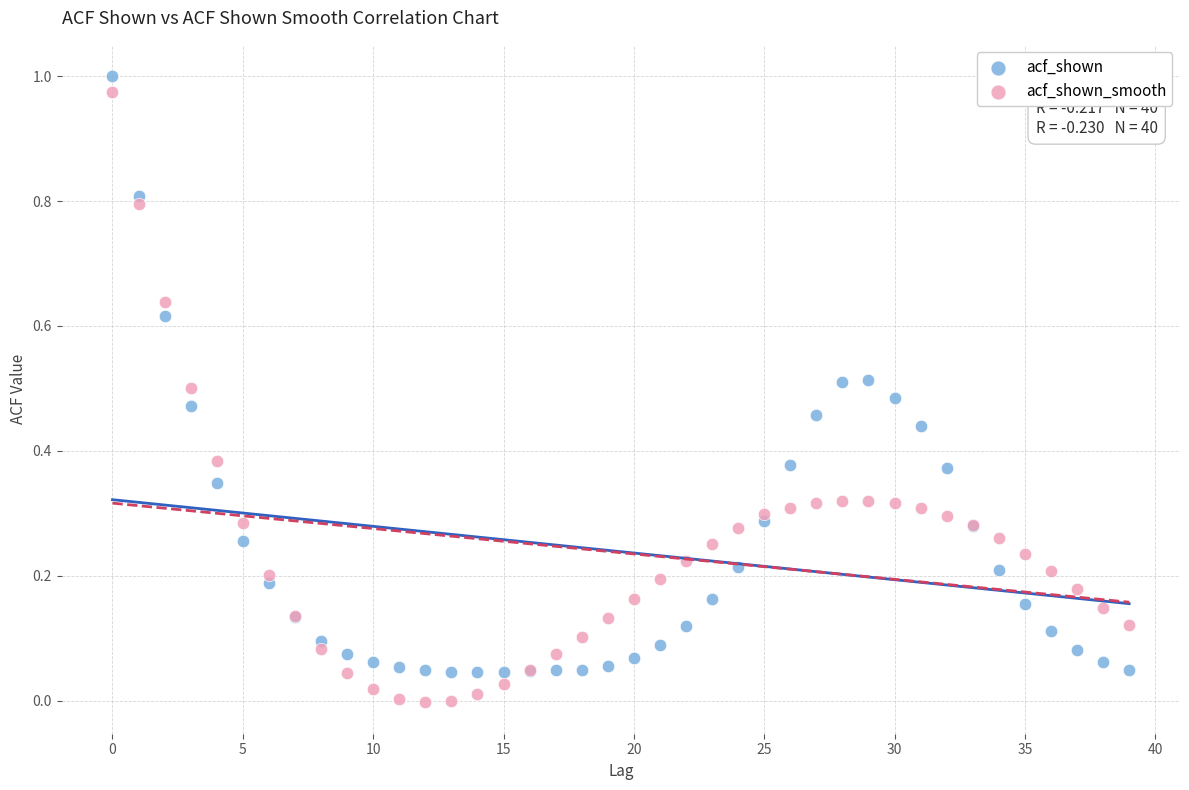

Which series has the widest spread of Y values?

acf_shown_smooth